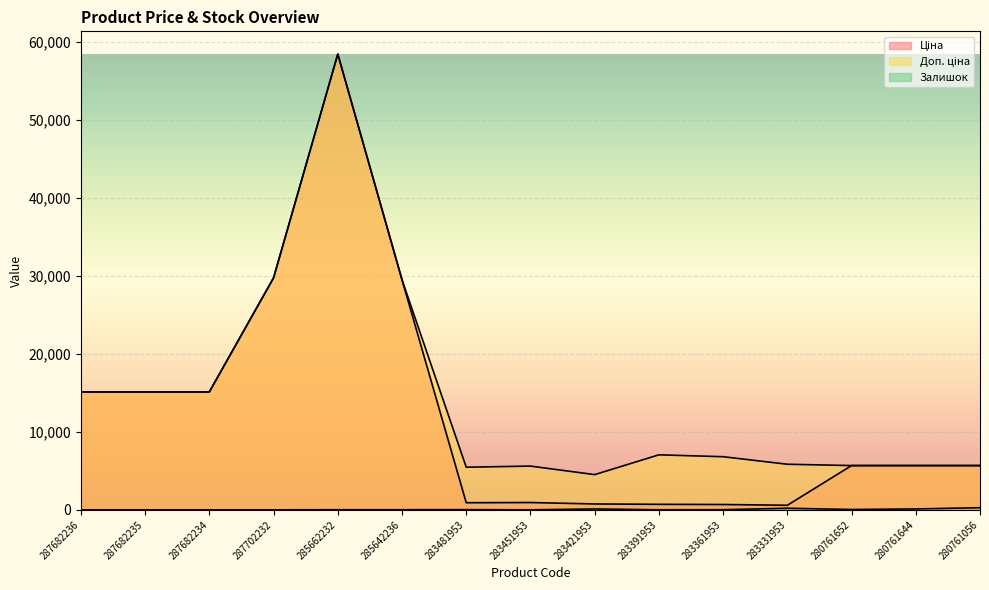

Is it true that Доп. ціна equals 3246.0 at 283451953?

False